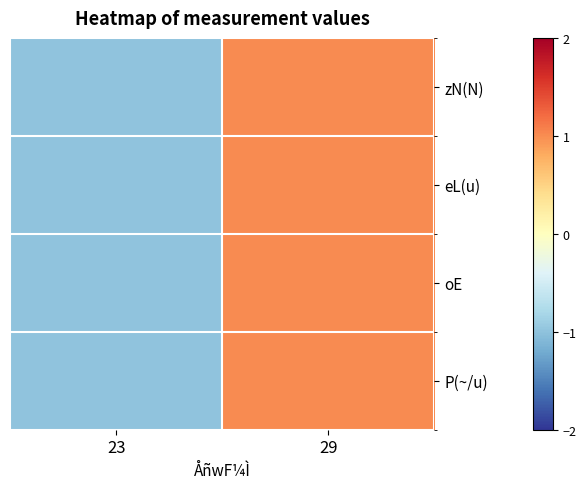

How many series are shown in this chart?

4